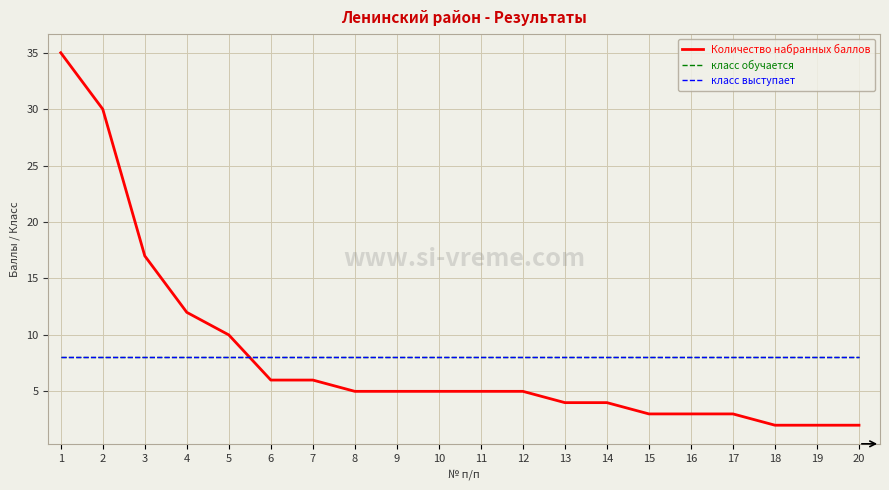

True or false: Количество набранных баллов has a value of 5 at 8.

True